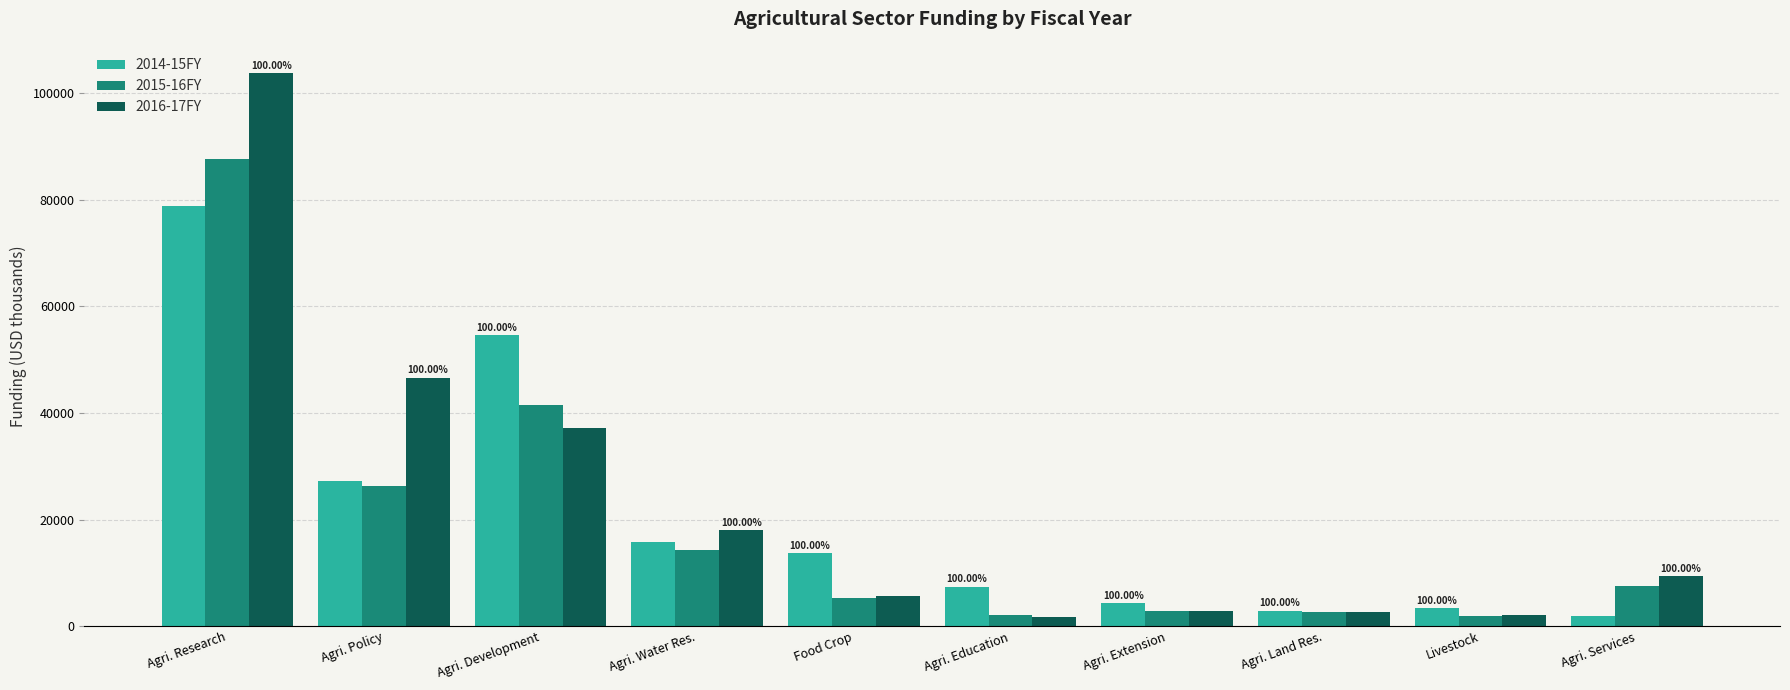

What is the sum of all 2014-15FY values?

209991.8